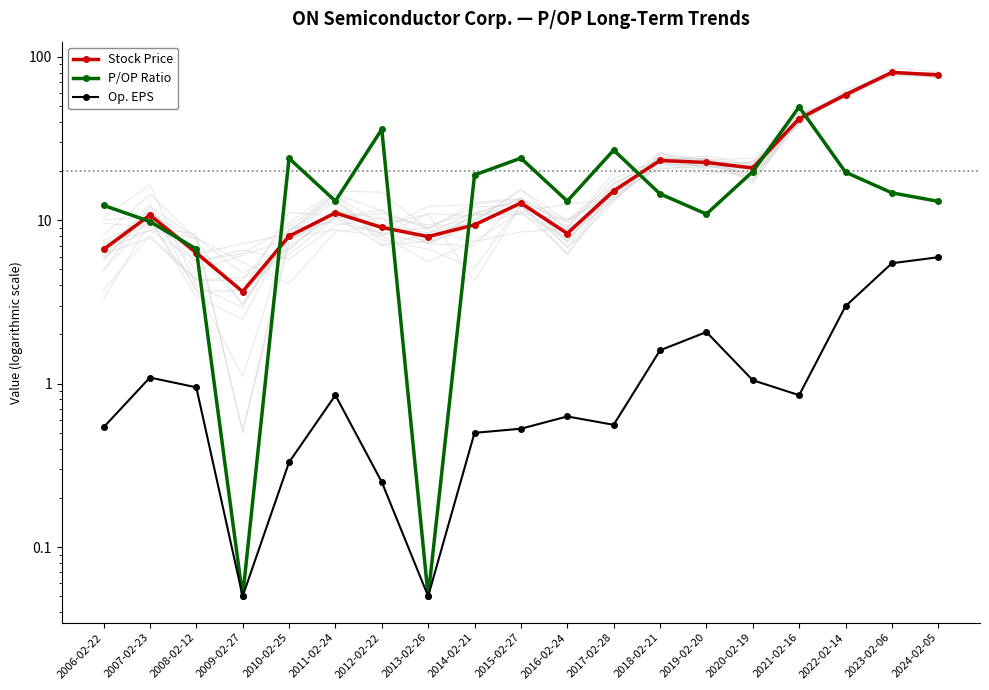

Which series has the largest total across all categories?

Stock Price